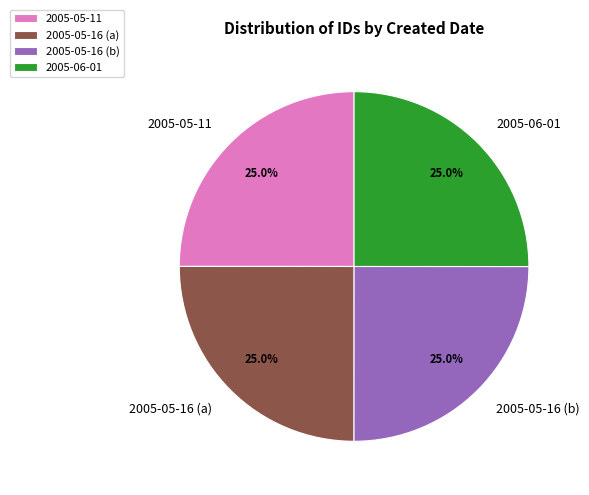

How many segments does this pie chart have?

4